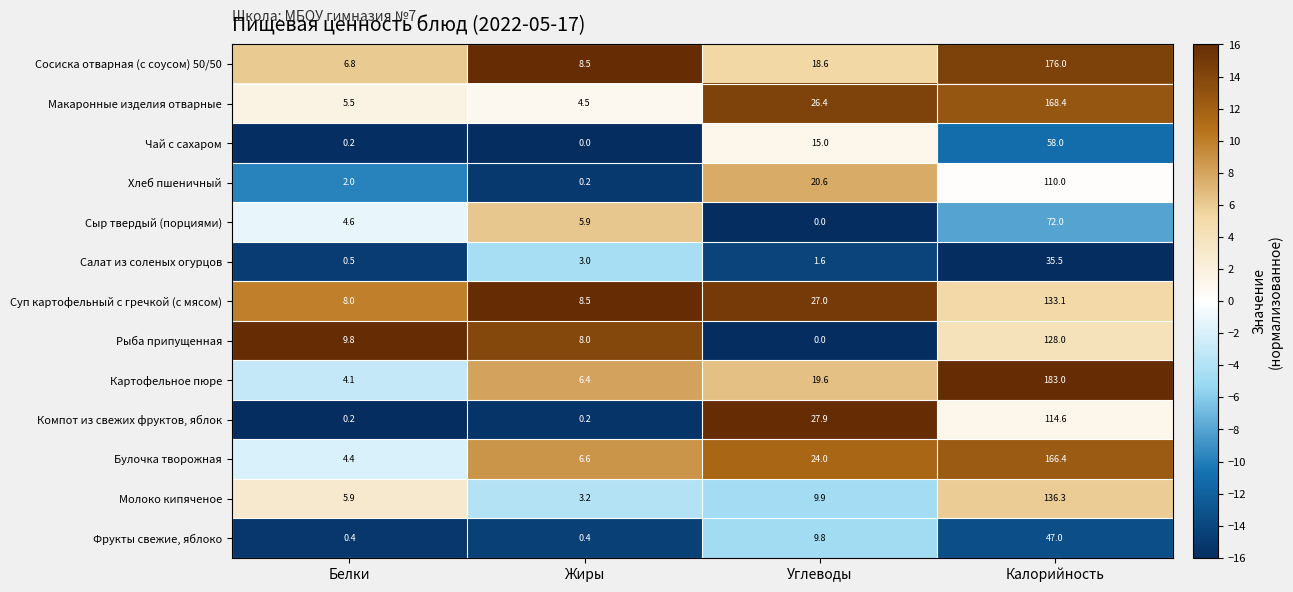

What is the sum of all Макаронные изделия отварные values?

204.8